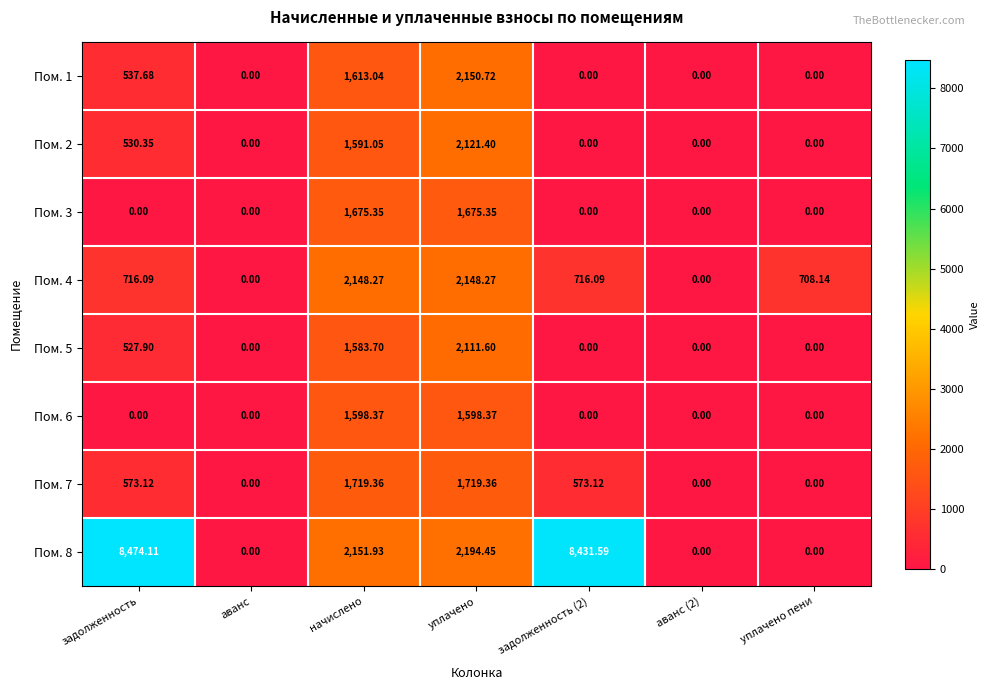

At which category is the sum across all series the highest?

уплачено